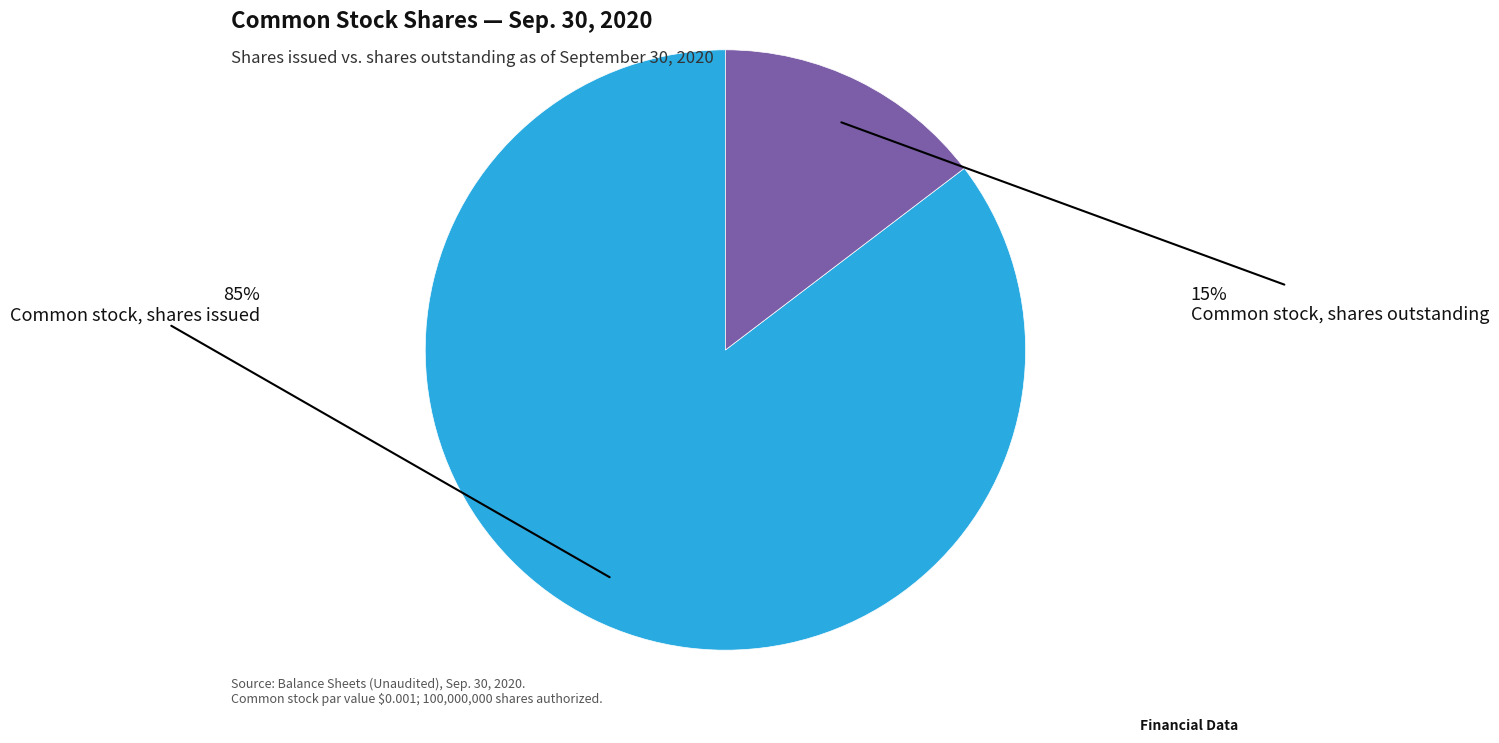

Does any single category account for the majority?

Yes